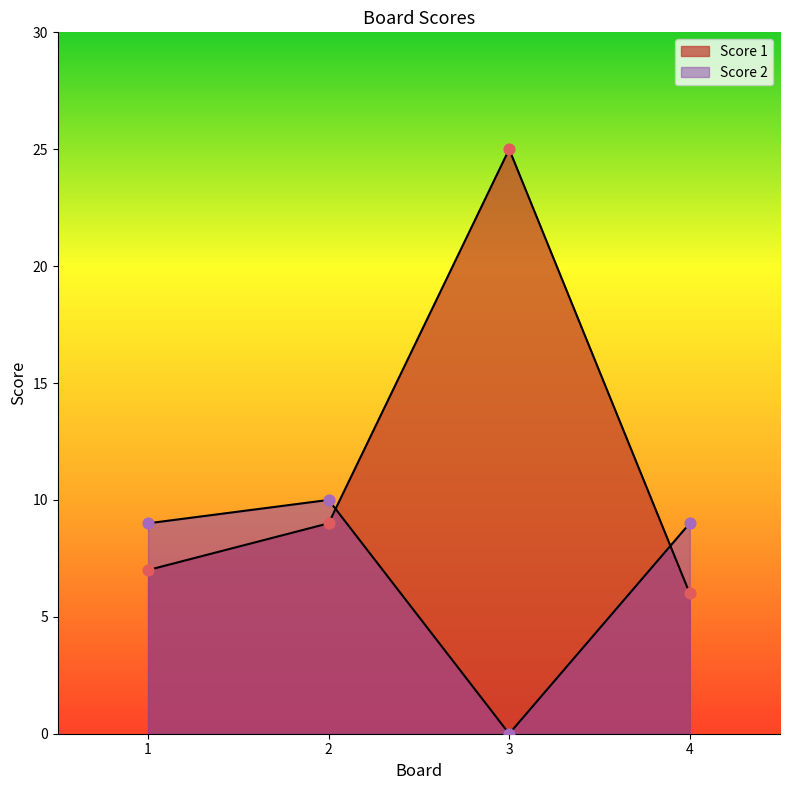

Which series contains the lowest Y value?

Score 2